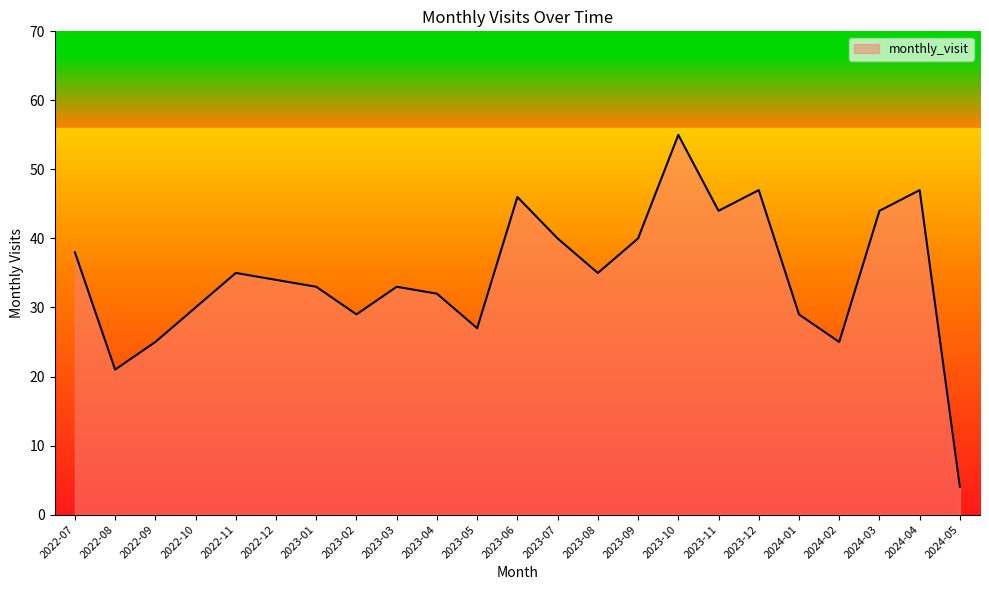

Which has a higher value, 2022-07 or 2023-04?

2022-07